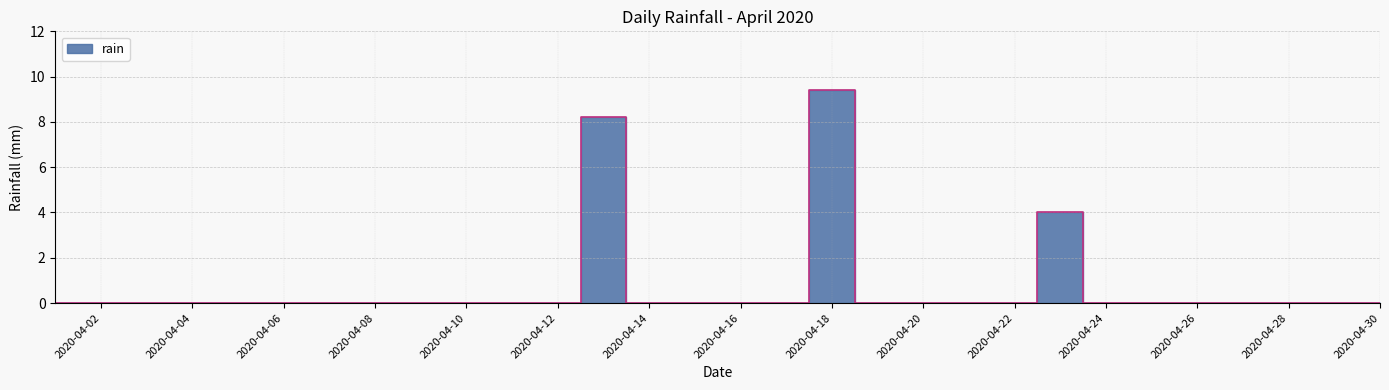

Rank the categories by value from highest to lowest.

2020-04-18, 2020-04-13, 2020-04-23, 2020-04-01, 2020-04-02, 2020-04-03, 2020-04-04, 2020-04-05, 2020-04-06, 2020-04-07, 2020-04-08, 2020-04-09, 2020-04-10, 2020-04-11, 2020-04-12, 2020-04-14, 2020-04-15, 2020-04-16, 2020-04-17, 2020-04-19, 2020-04-20, 2020-04-21, 2020-04-22, 2020-04-24, 2020-04-25, 2020-04-26, 2020-04-27, 2020-04-28, 2020-04-29, 2020-04-30